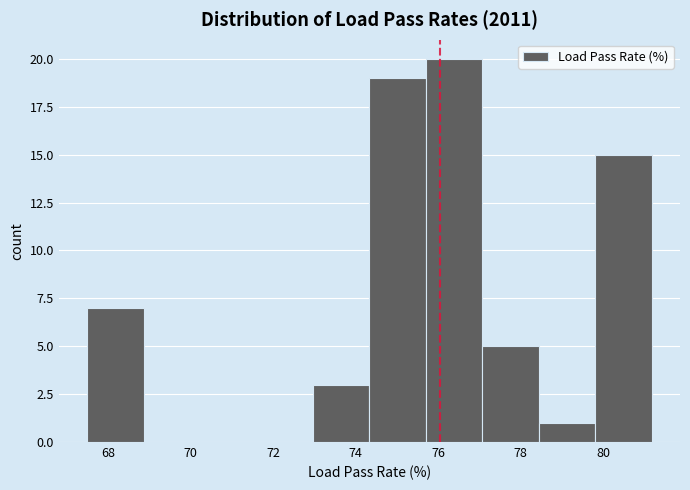

Which range on the x-axis has the tallest bar?

75.8 to 77.0